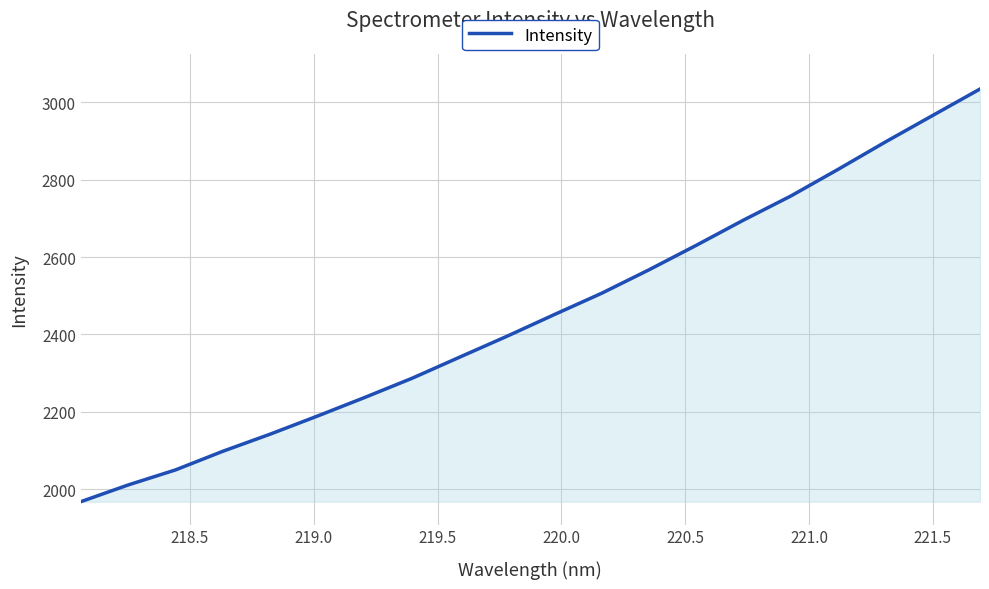

What is the difference between the maximum and minimum values?

1065.8